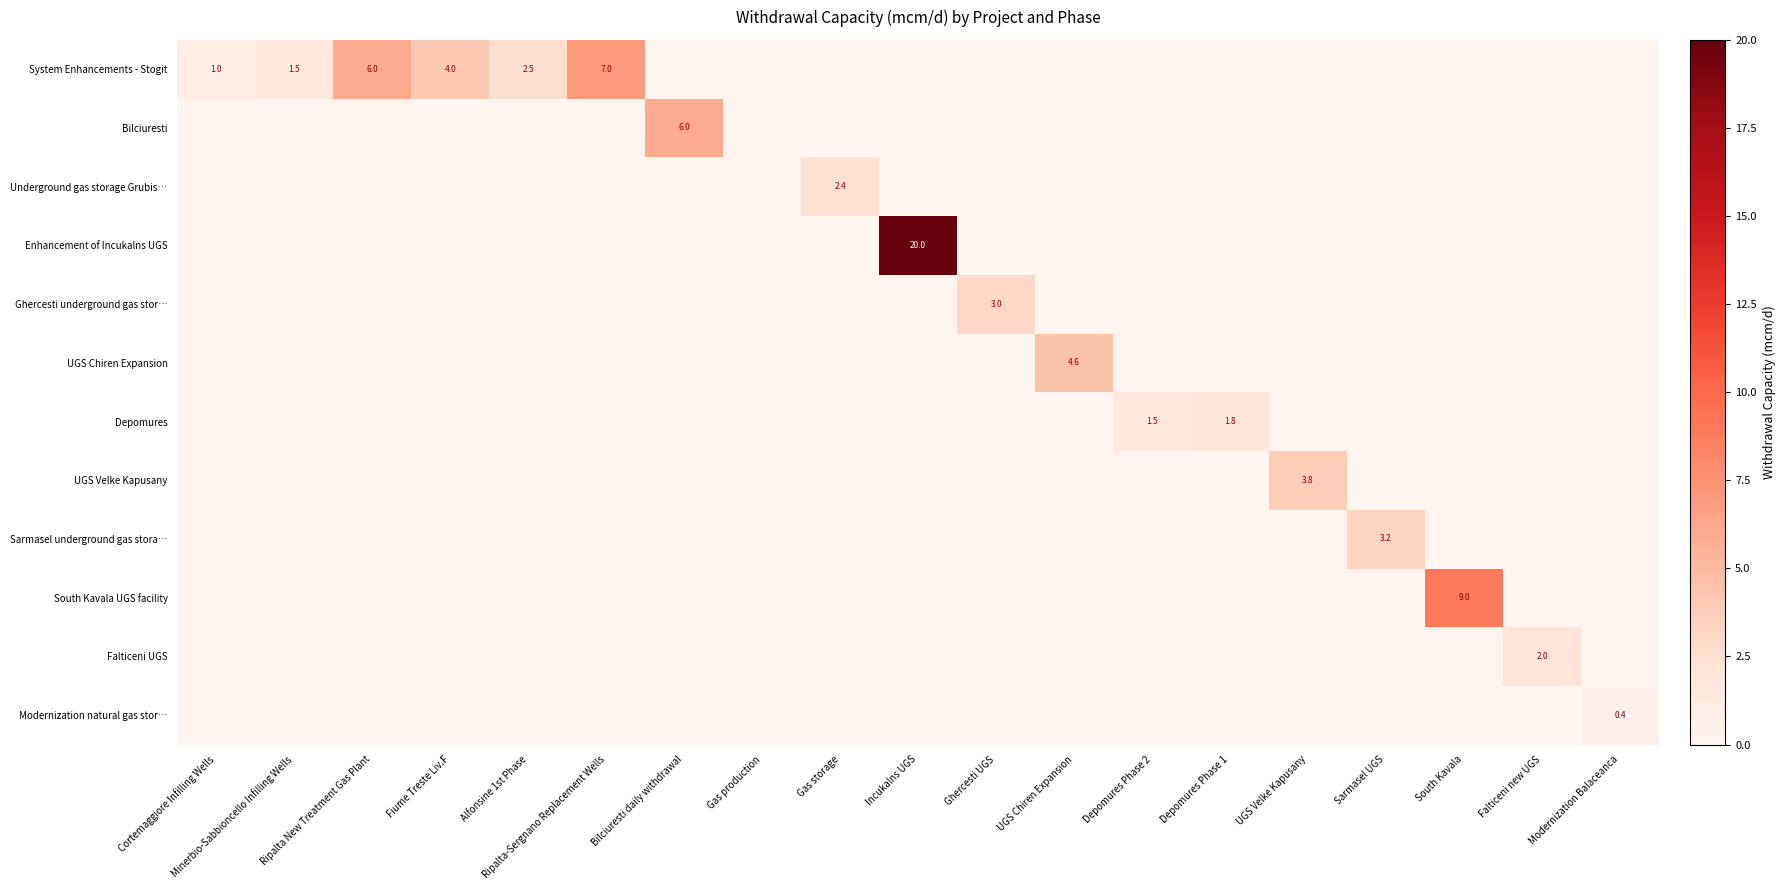

How many positive values does the Ghercesti underground gas stor… series have?

1